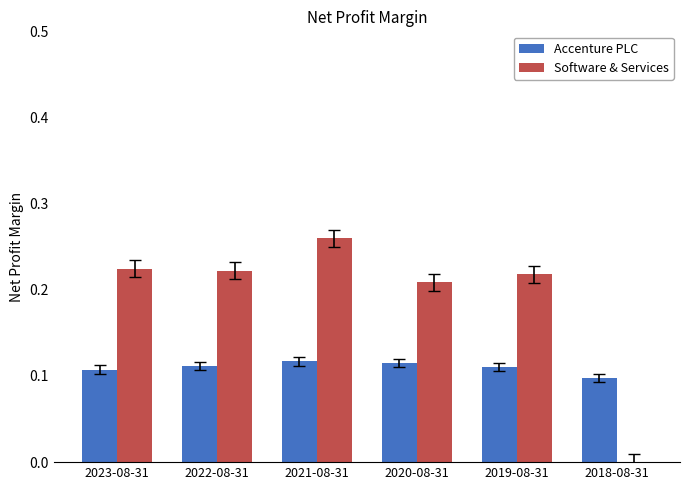

At which category is the sum across all series the highest?

2021-08-31